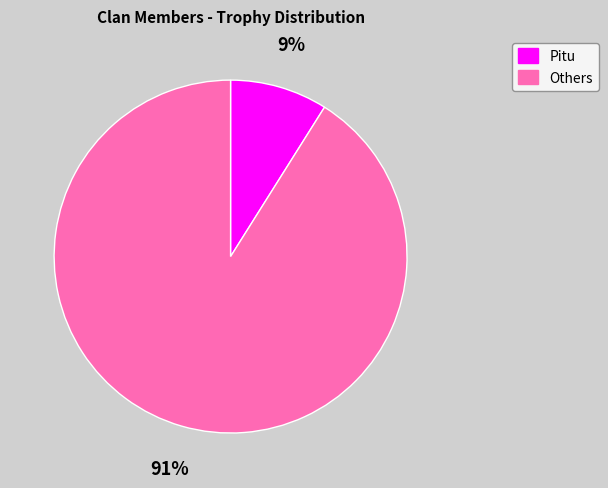

Is there a majority slice in this chart?

Yes